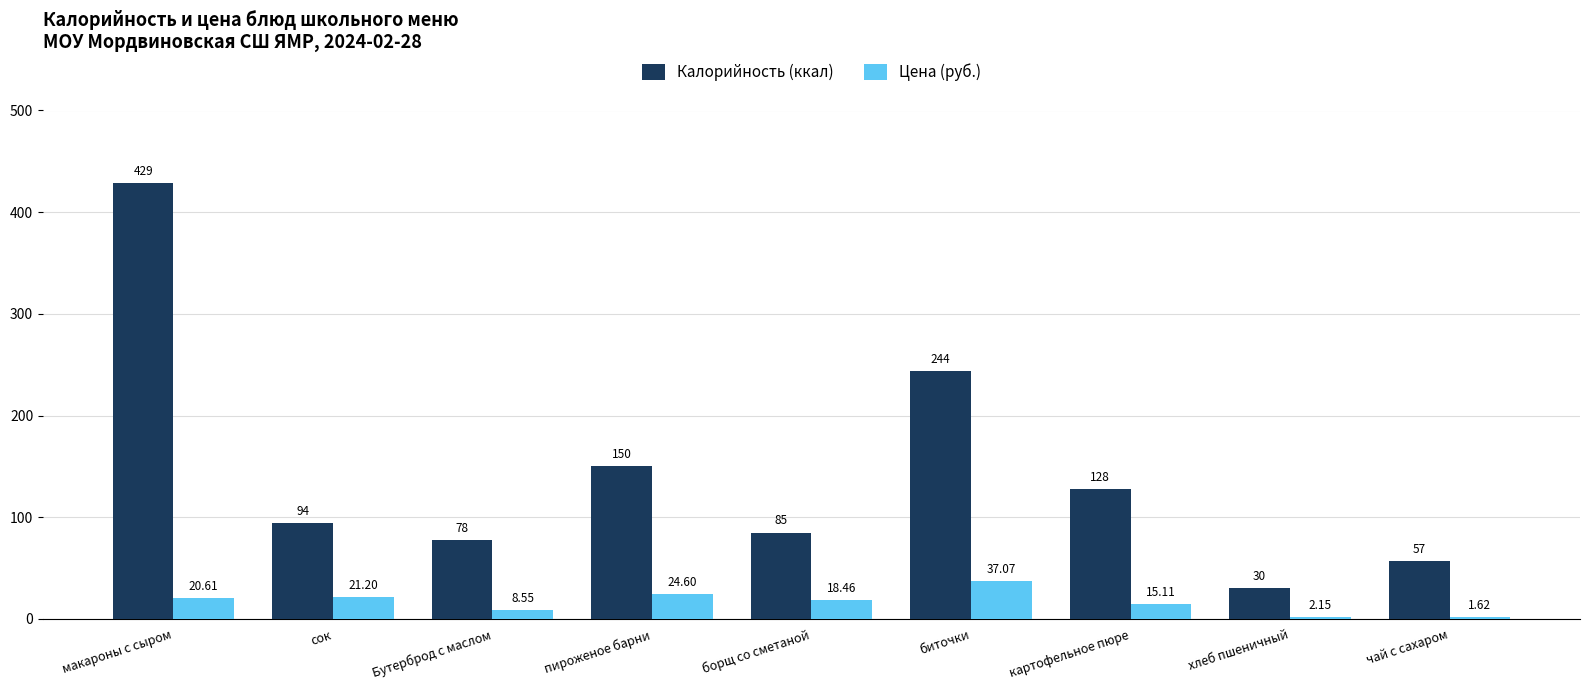

What is the maximum value for Калорийность (ккал)?

429.0